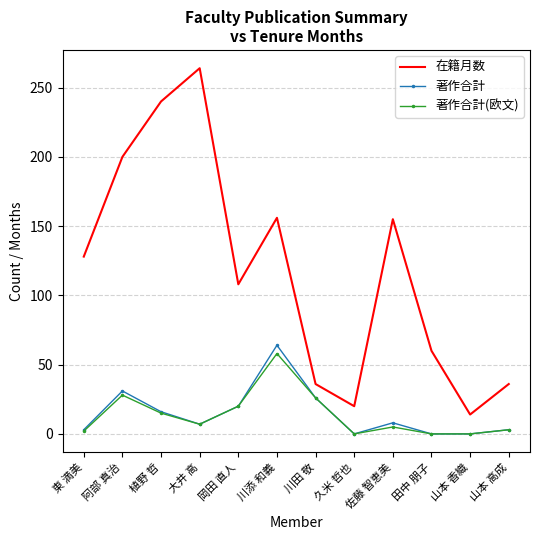

What is the total value across all series at 岡田 直人?

148